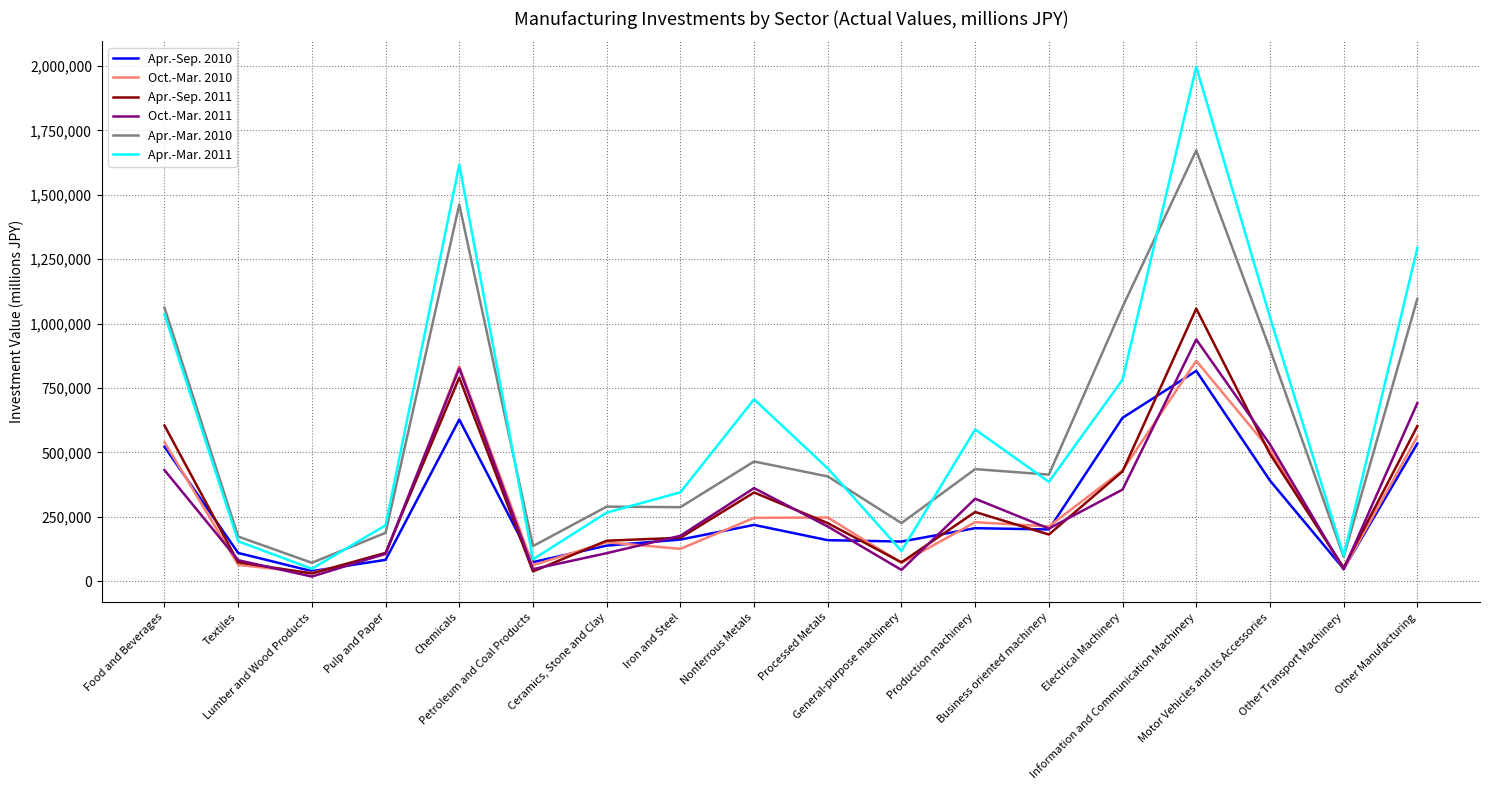

What is the sum of the Oct.-Mar. 2010 values at Pulp and Paper and Chemicals?

939277